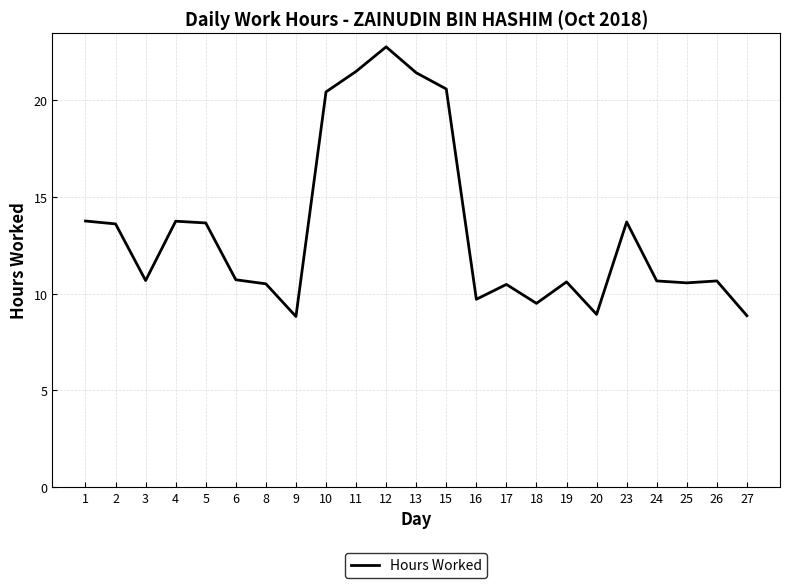

Between 27 and 2, which is larger?

2